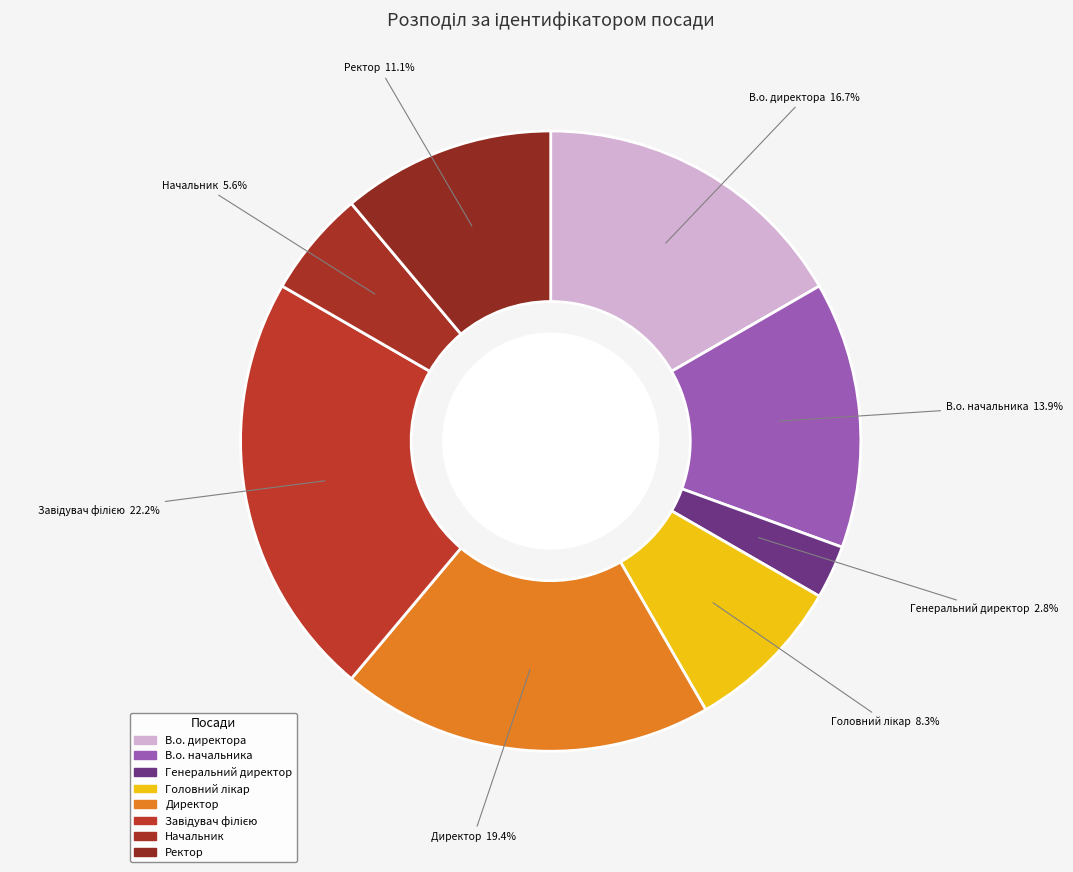

How many segments does this pie chart have?

8